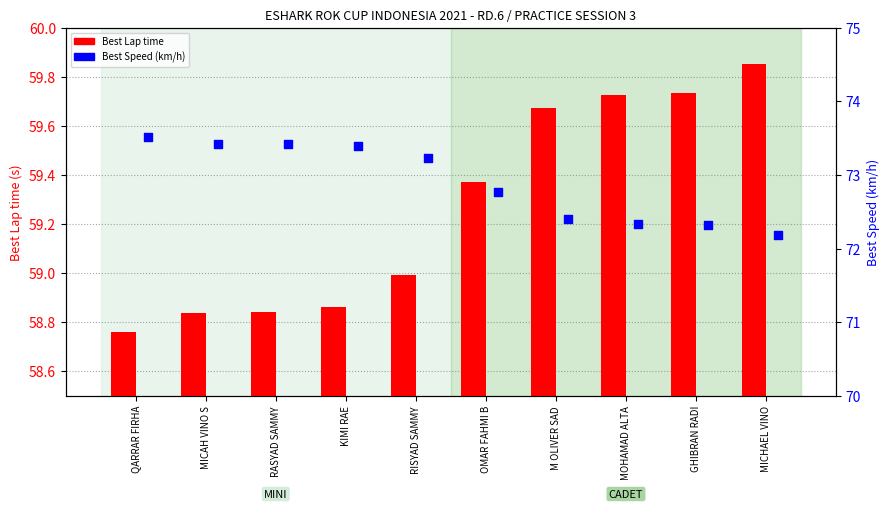

Which series reaches the maximum Y coordinate?

Best Speed